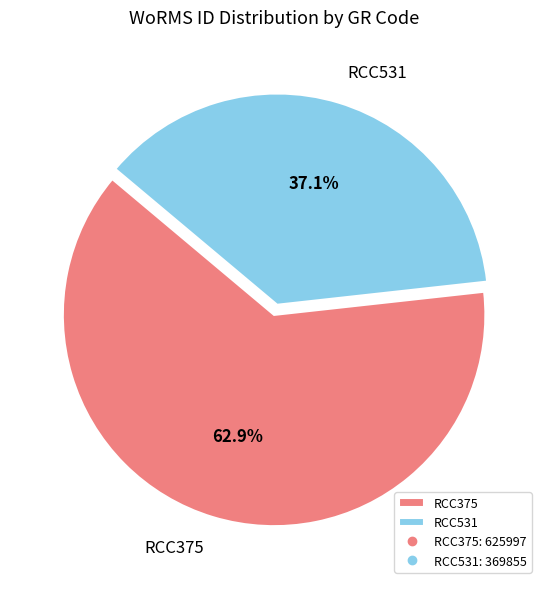

True or false: RCC375 accounts for 63% of the total.

True